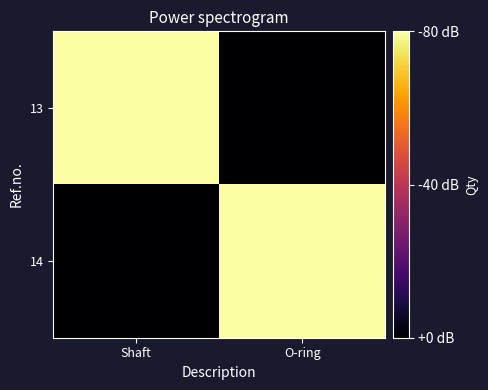

Count the number of data series in this chart.

2